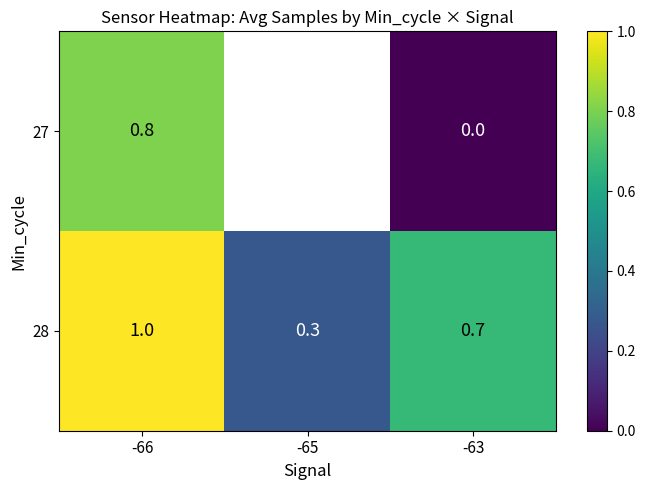

Is the value of 28 at -66 greater than the value of 27 at -63?

Yes